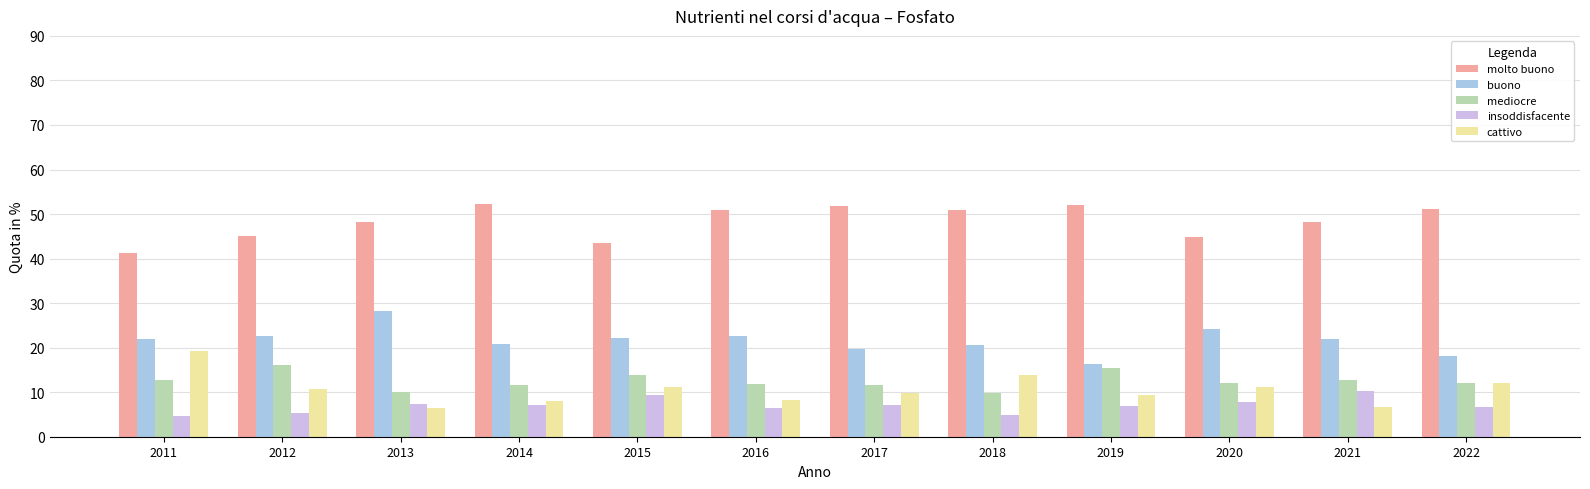

The value of buono at 2022 is 25.4. True or false?

False